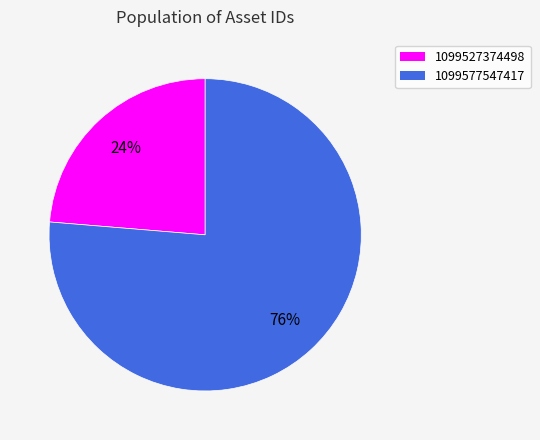

Combined, do 1099527374498 and 1099577547417 account for over 50%?

Yes